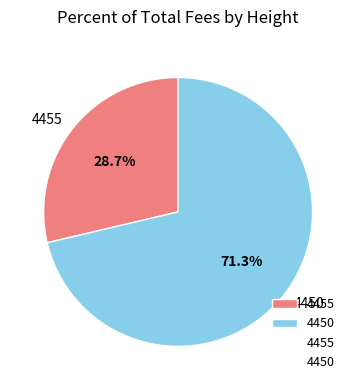

To the nearest percent, what is the difference between the largest and smallest slice percentages?

43%